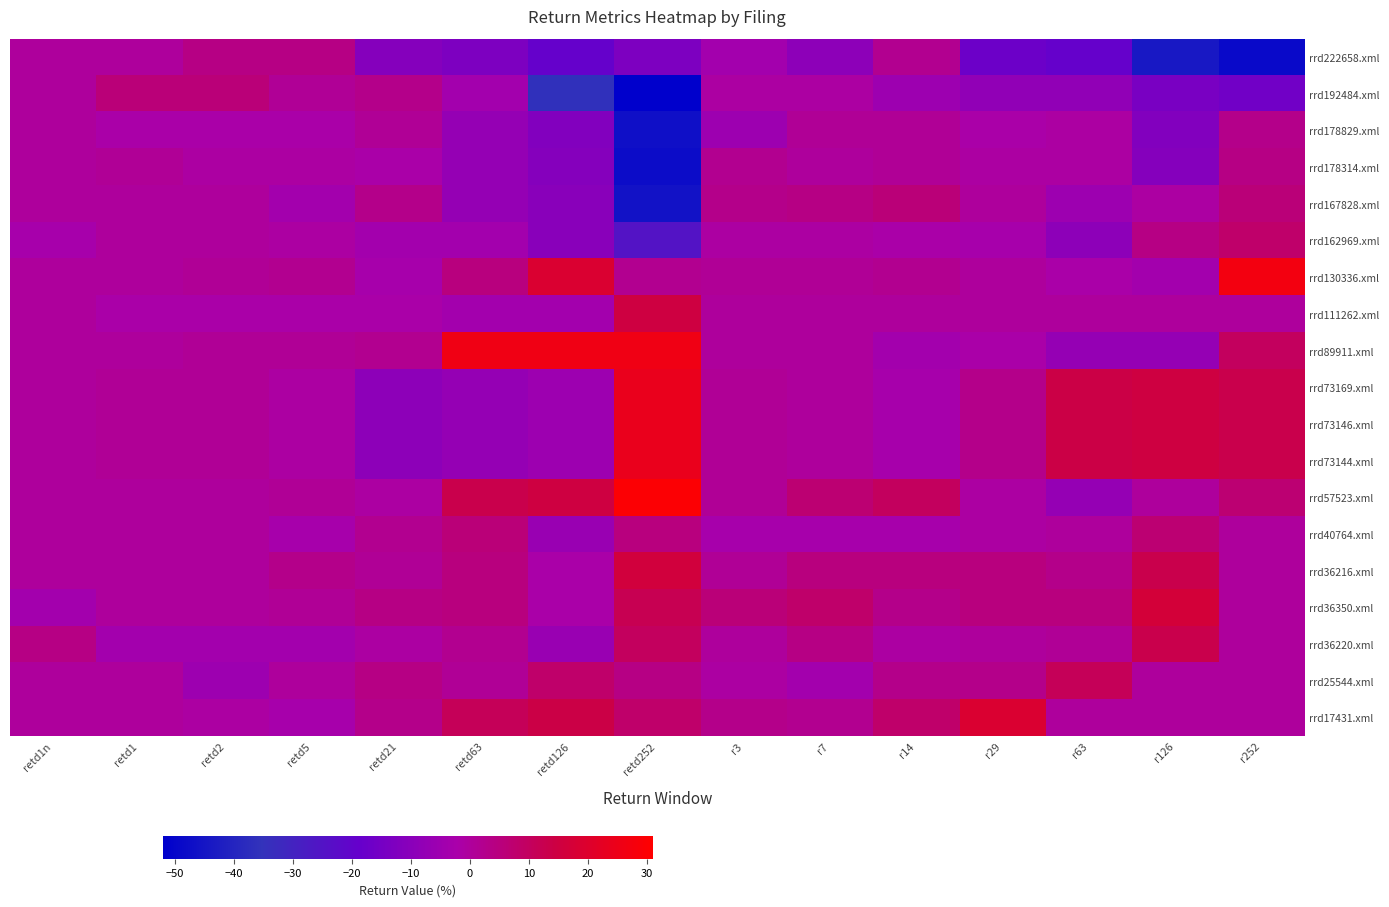

Which category has the highest value across all series?

retd252